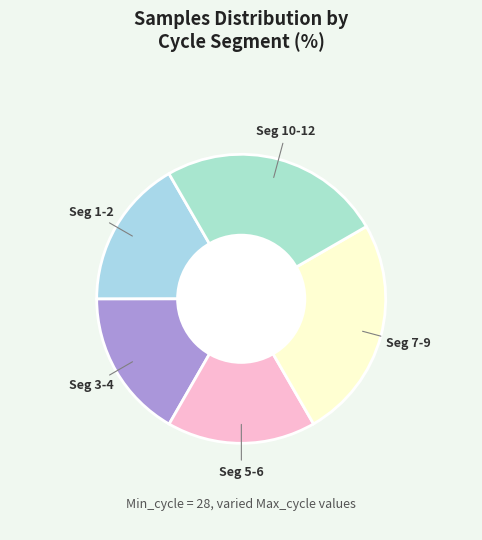

True or false: Seg 3-4 accounts for 17% of the total.

True